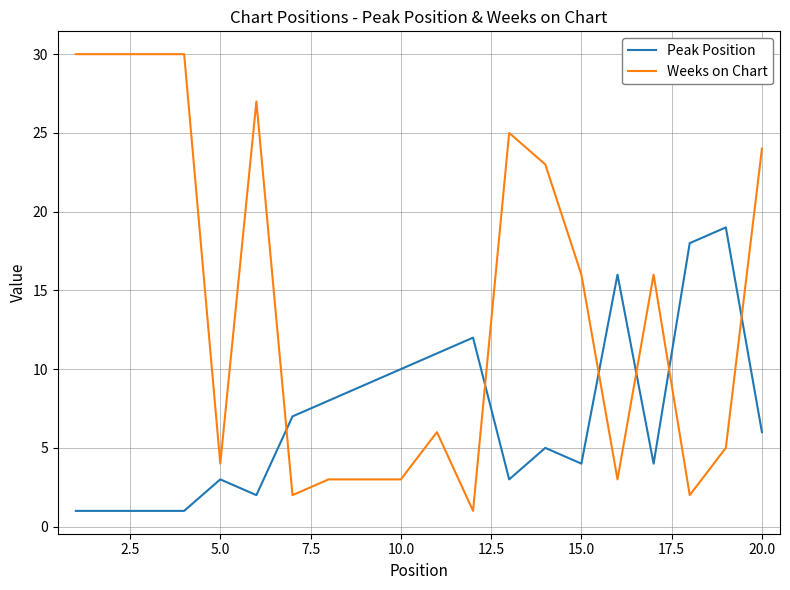

How many times do Peak Position and Weeks on Chart cross each other?

6